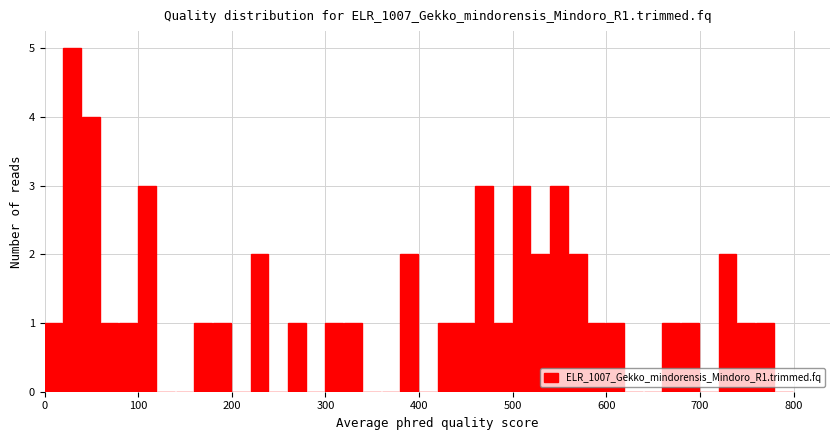

Read against the x-axis, roughly where is the centre of the tallest bar?

30